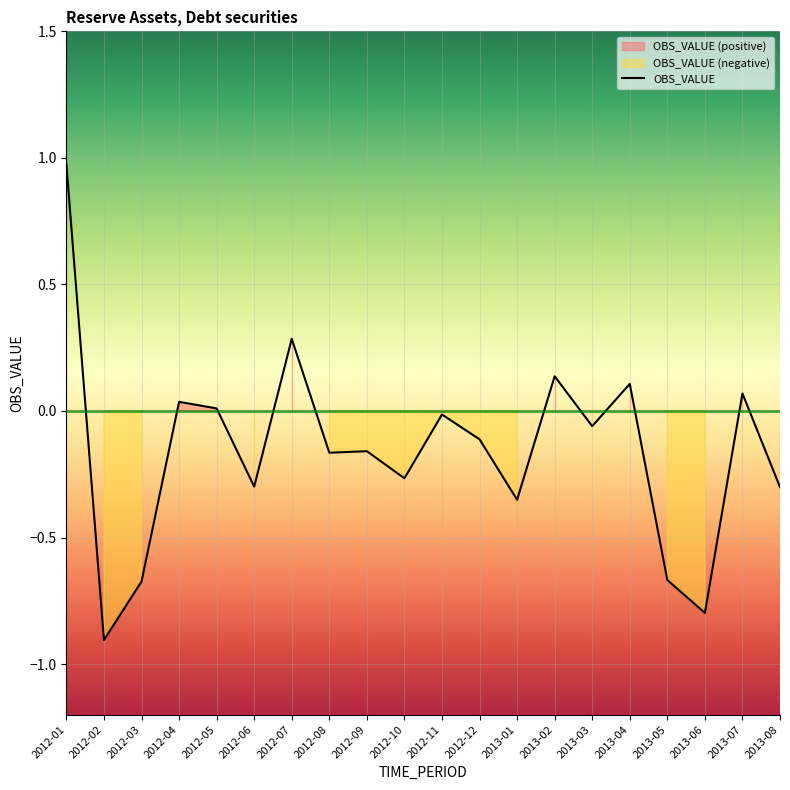

Rank the categories by value from lowest to highest.

2012-02, 2013-06, 2012-03, 2013-05, 2013-01, 2013-08, 2012-06, 2012-10, 2012-08, 2012-09, 2012-12, 2013-03, 2012-11, 2012-05, 2012-04, 2013-07, 2013-04, 2013-02, 2012-07, 2012-01